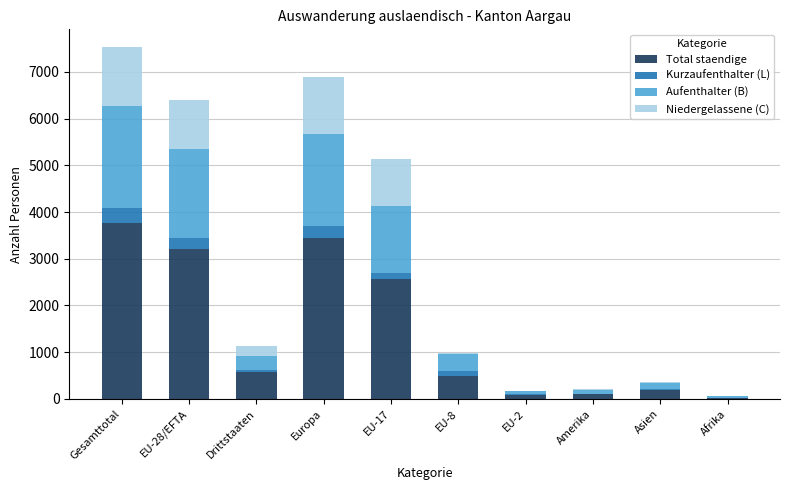

At which label does Total staendige reach its peak?

Gesamttotal